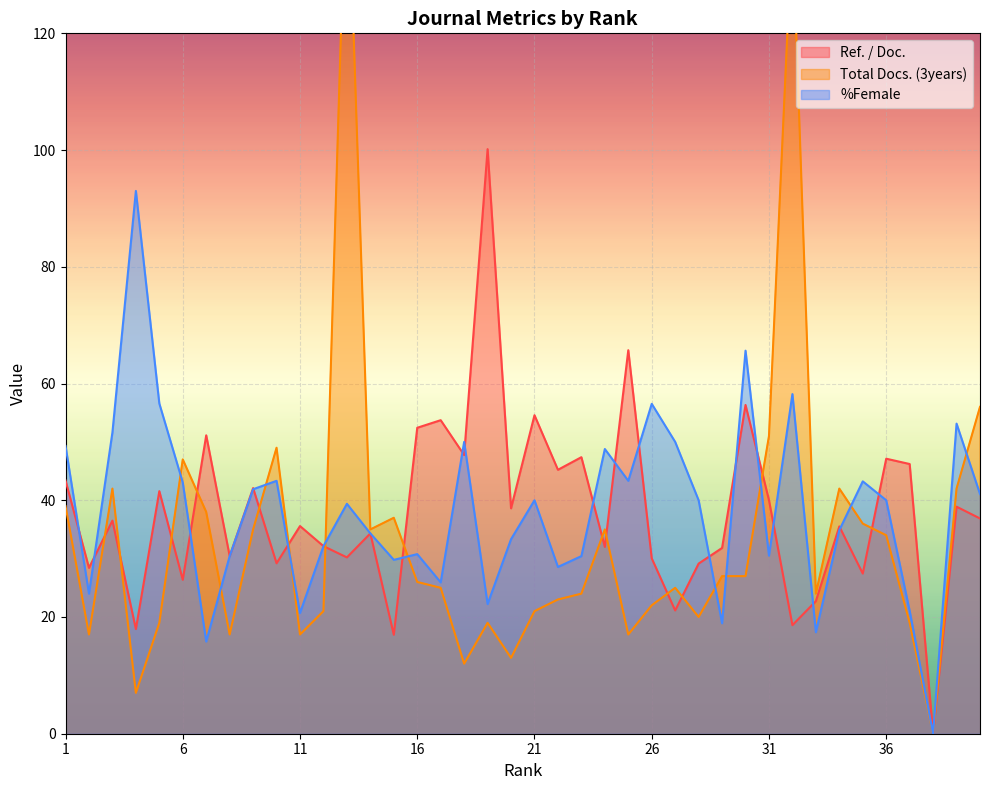

How many interior local valleys does the %Female series have?

12